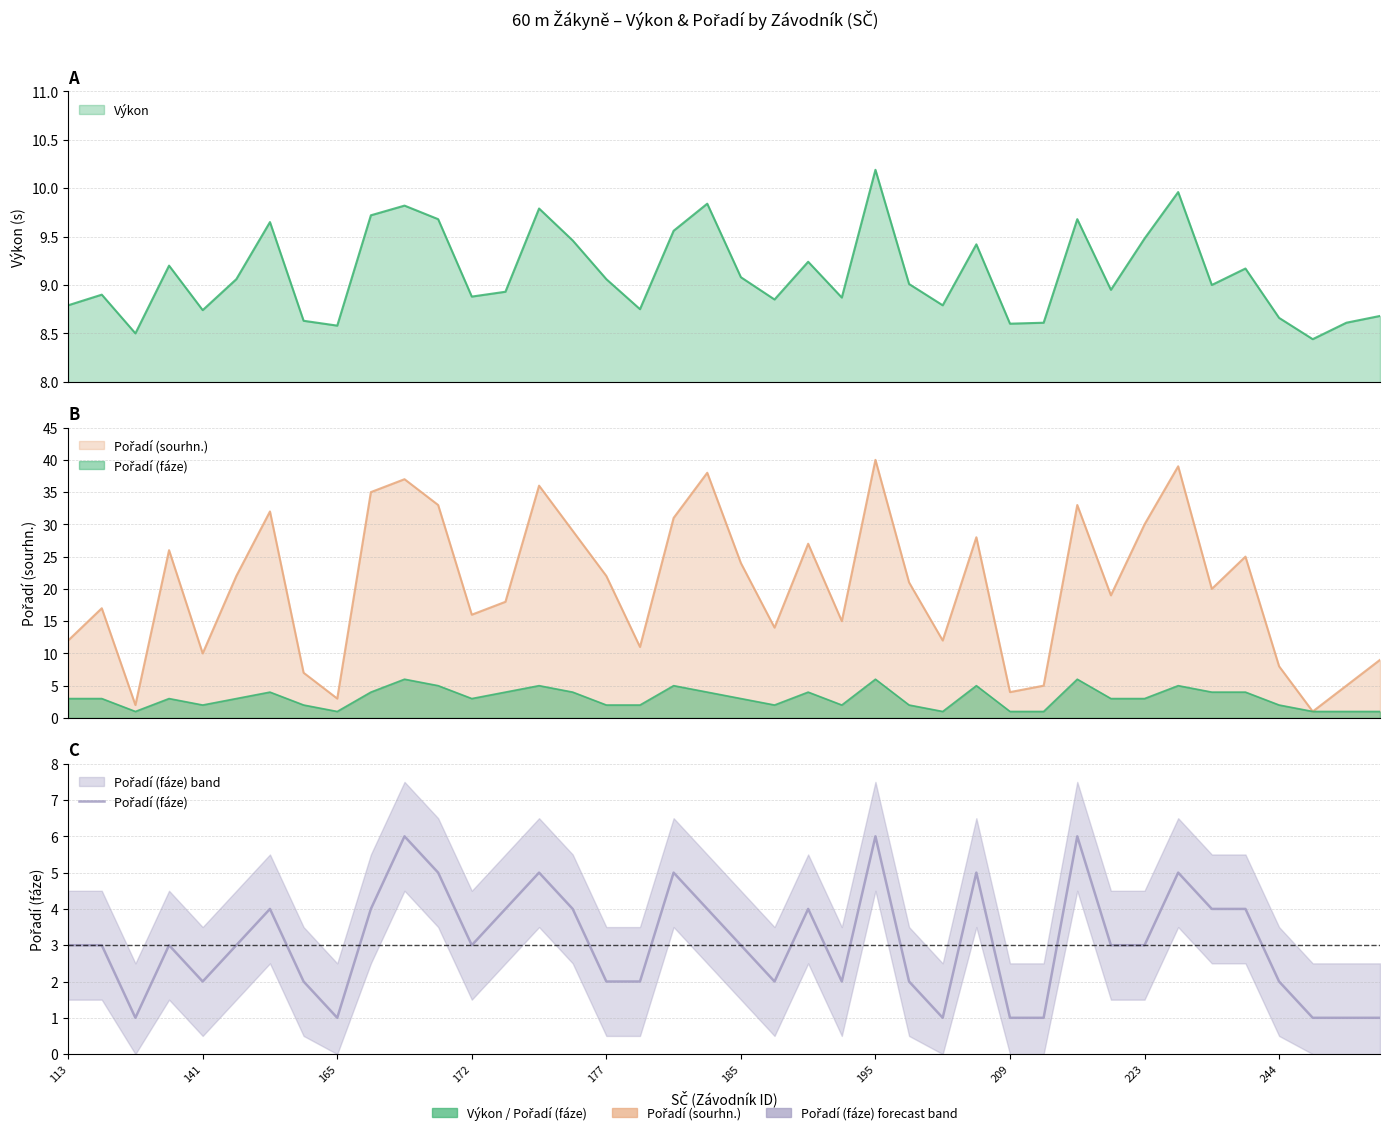

What is the sum of all values?

123